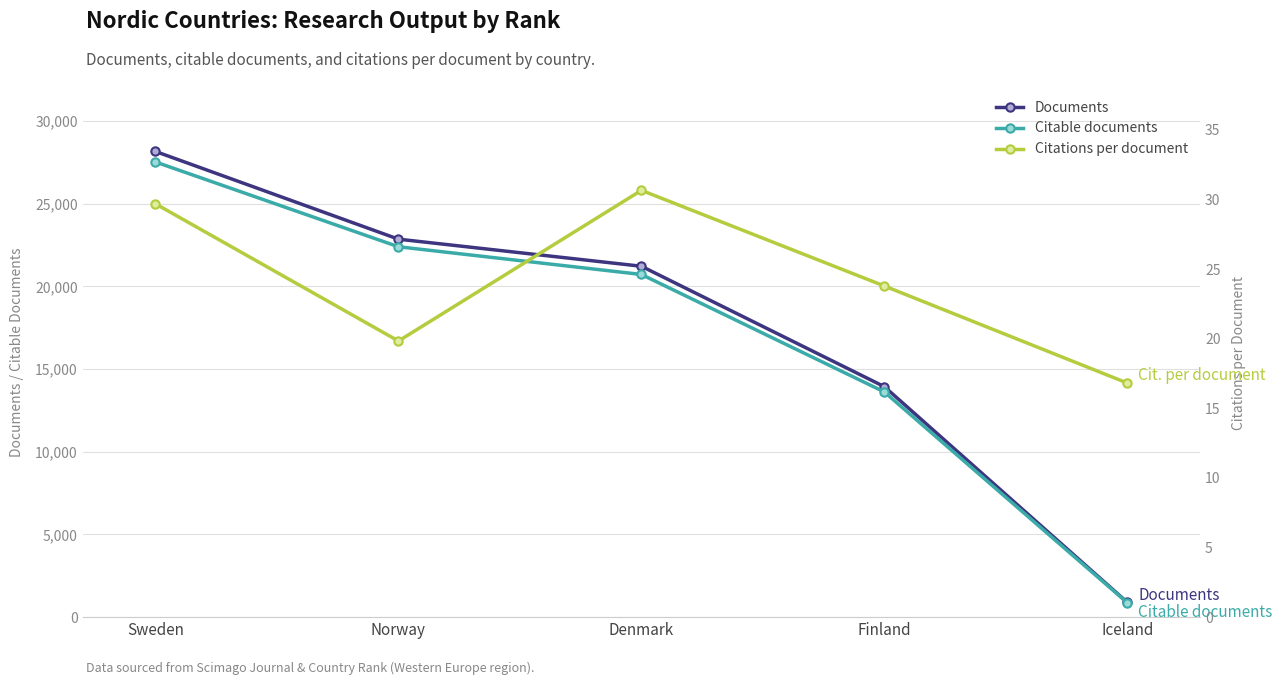

At how many categories does at least one series exceed 18467?

3